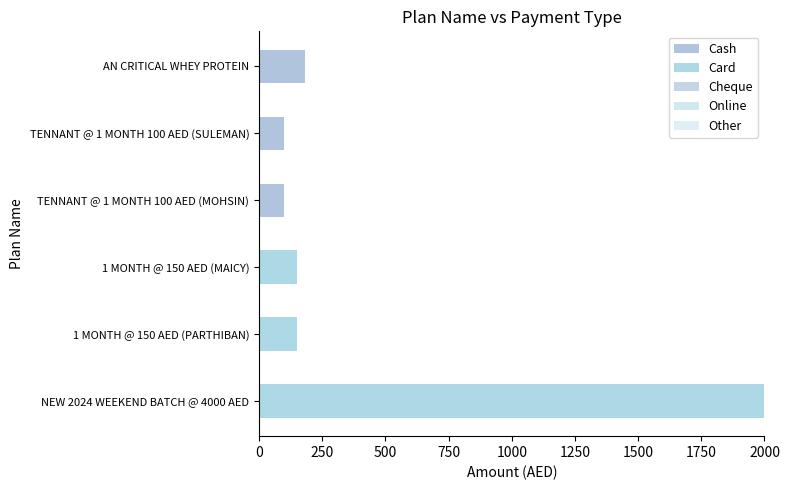

What is the value of the Cash bar at the 6th from the left?

180.0